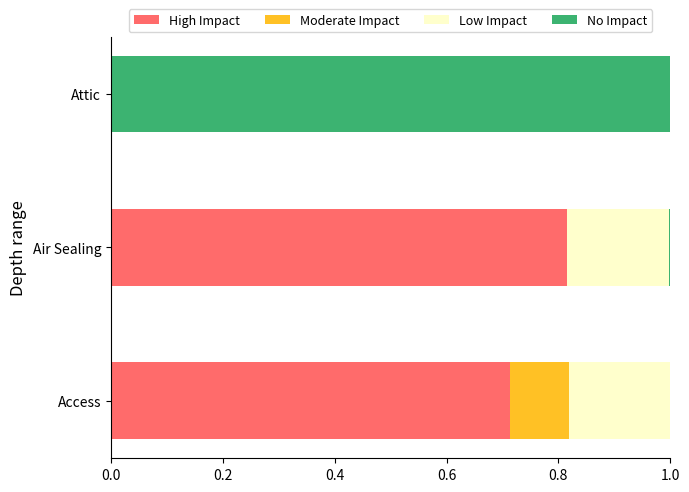

Count the number of data series in this chart.

4